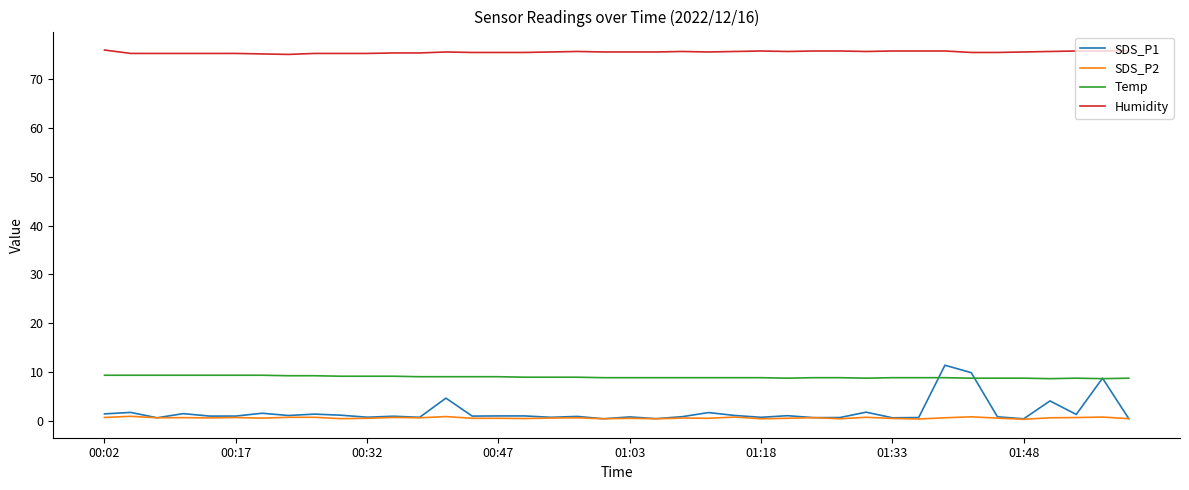

Which series has the largest range (max minus min)?

SDS_P1